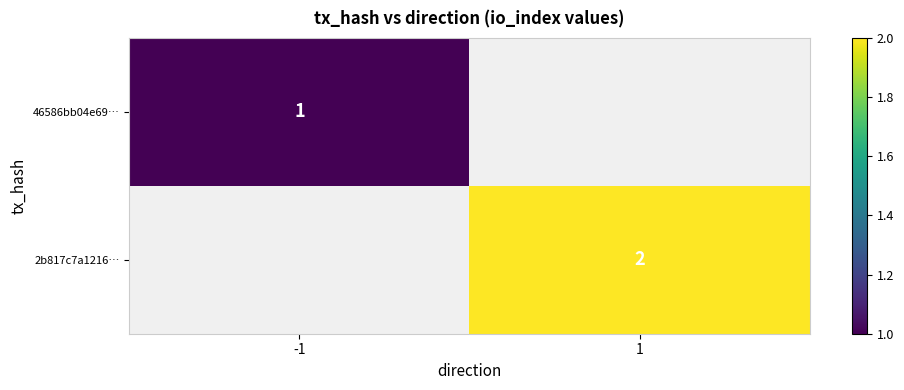

Between -1 and 1, which is larger?

-1